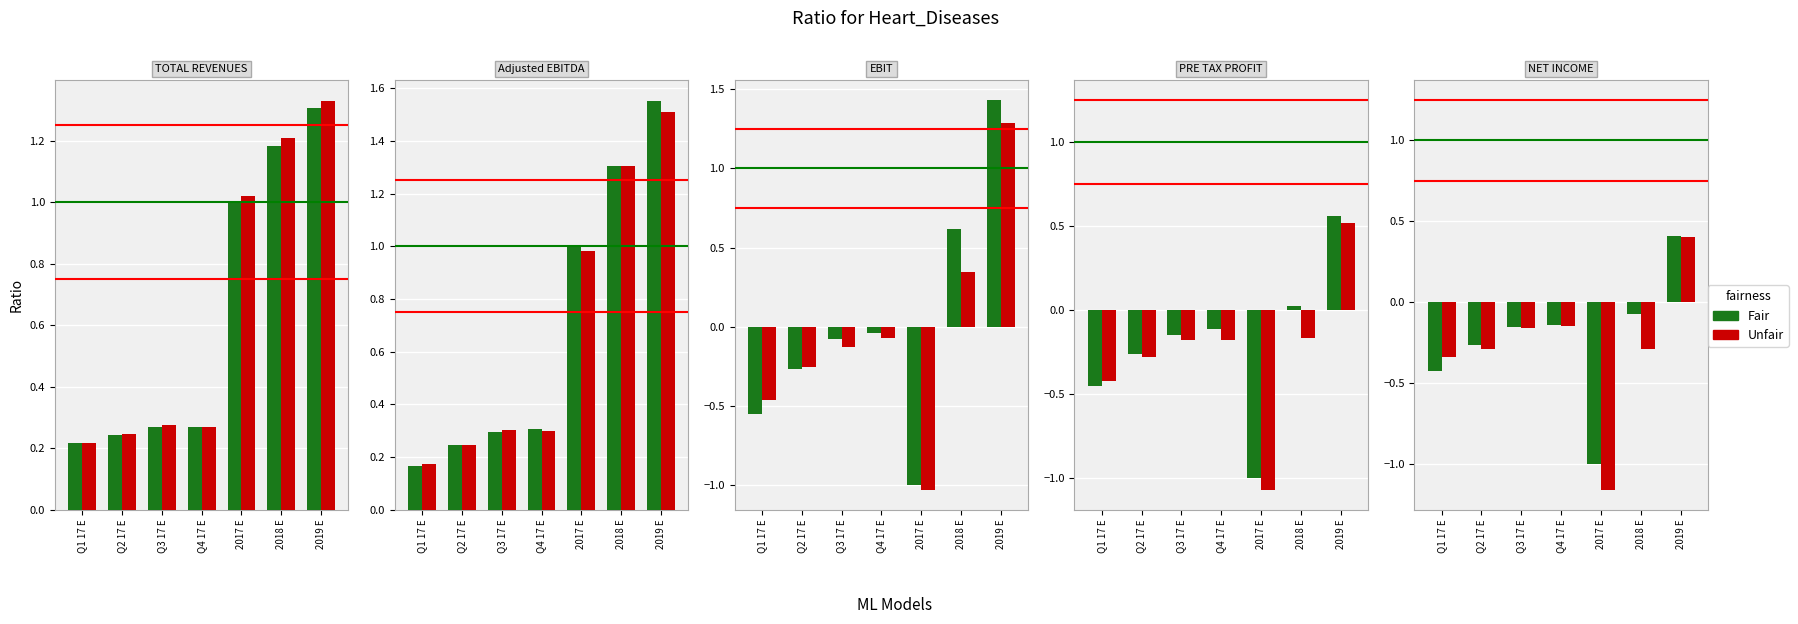

What is the total value across all series at 2017 E?

-2.2